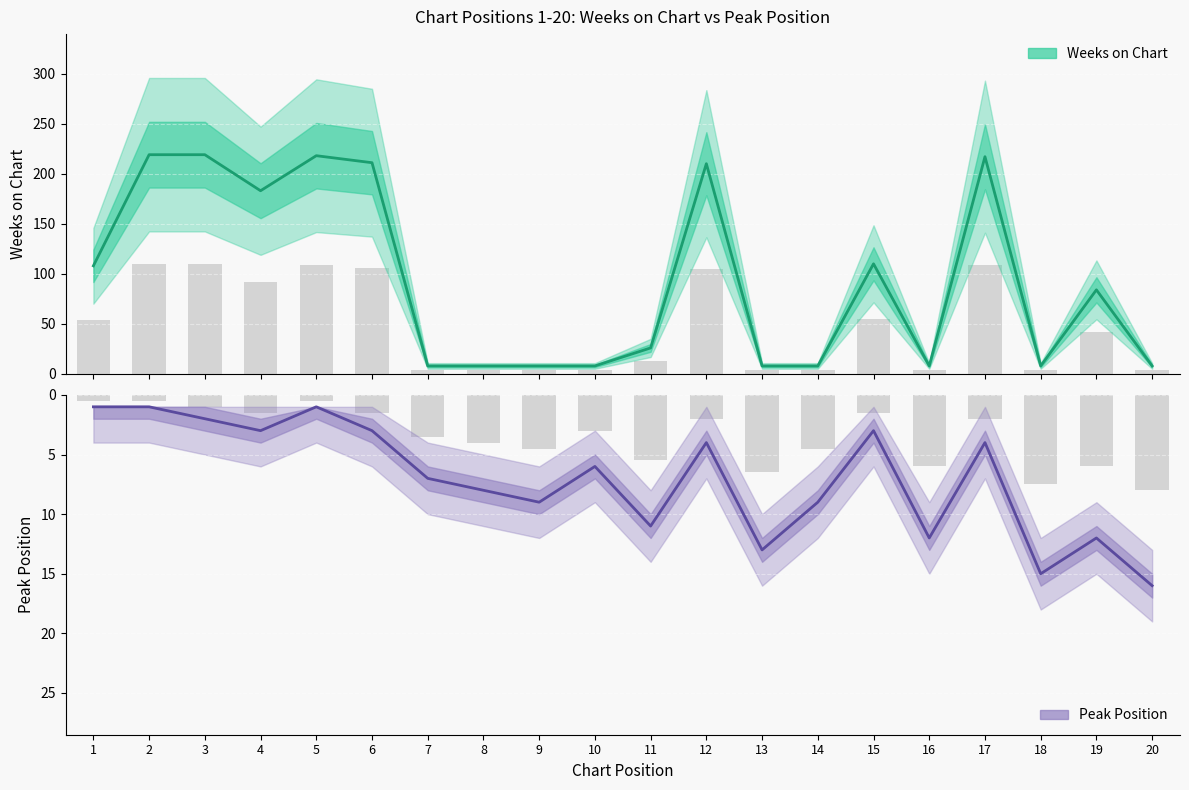

What is the sum of all Weeks on Chart values?

1877